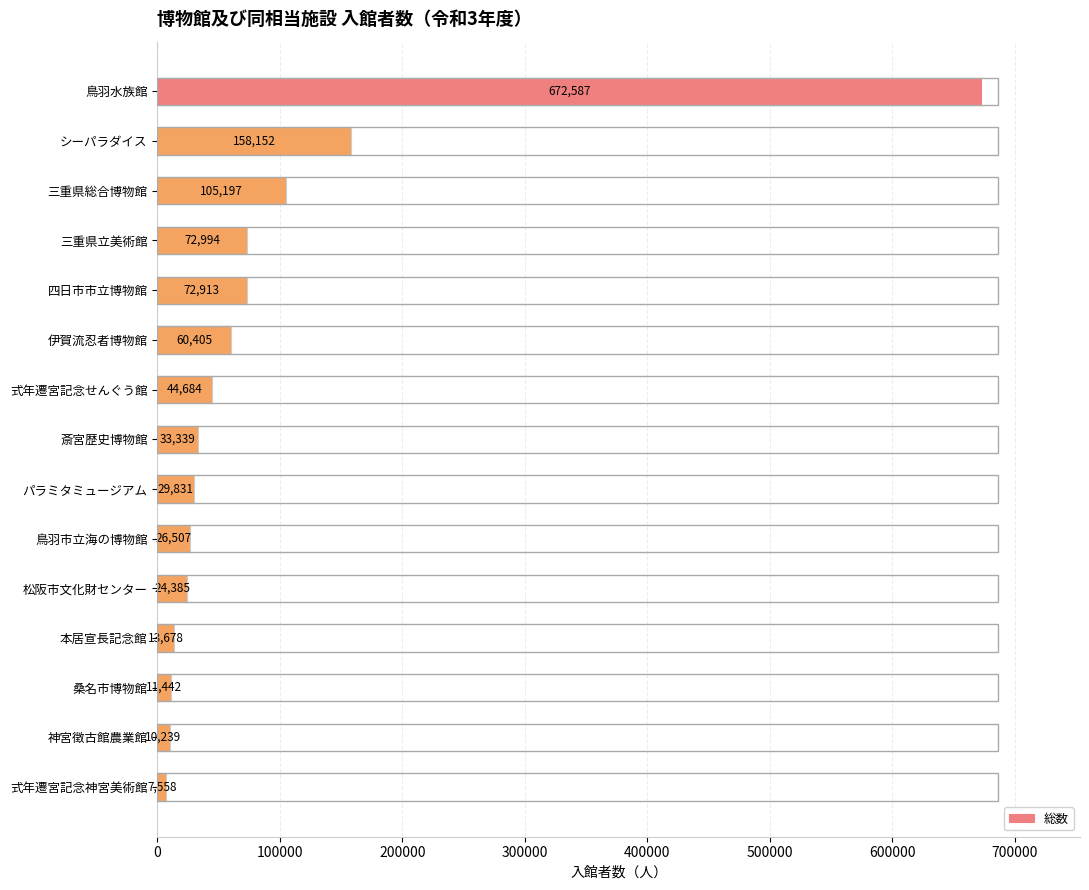

Reading bottom to top, extract all data points from this chart.

7558	10239	11442	13678	24385	26507	29831	33339	44684	60405	72913	72994	105197	158152	672587